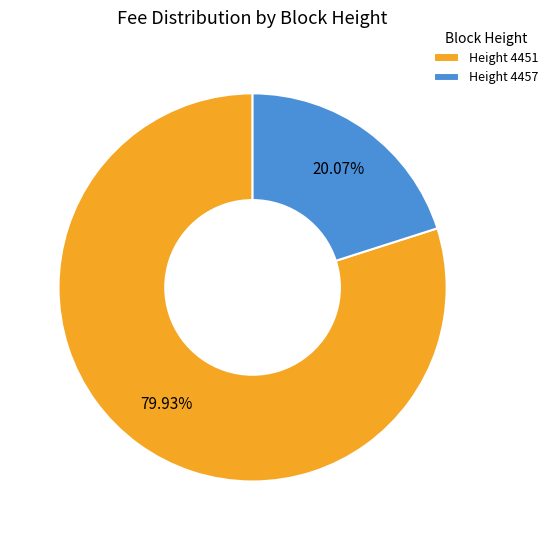

Count the number of slices in the pie.

2